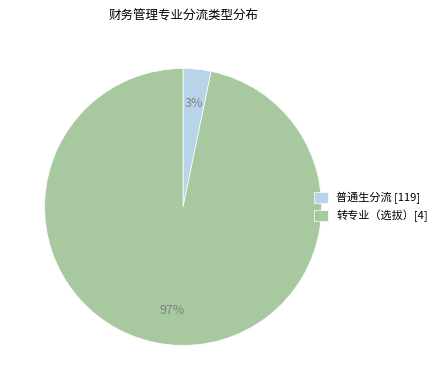

Is it true that 普通生分流 [119] is 3% of the pie?

True